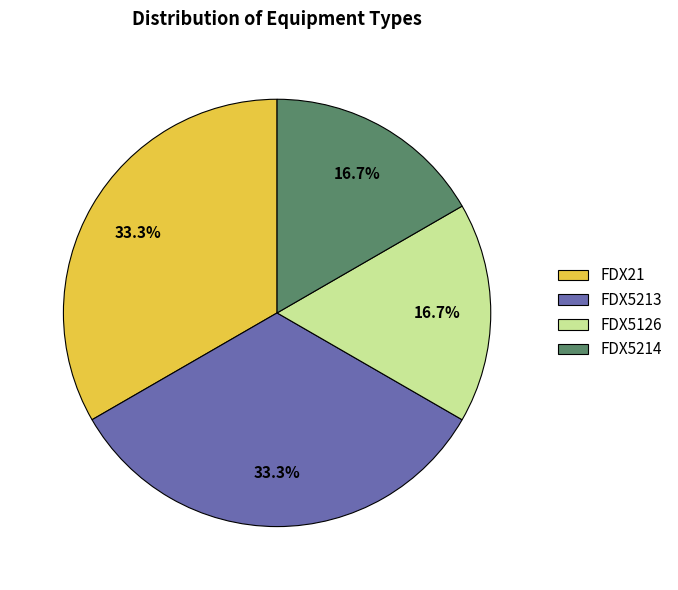

Which has a higher value, FDX5214 or FDX5213?

FDX5213